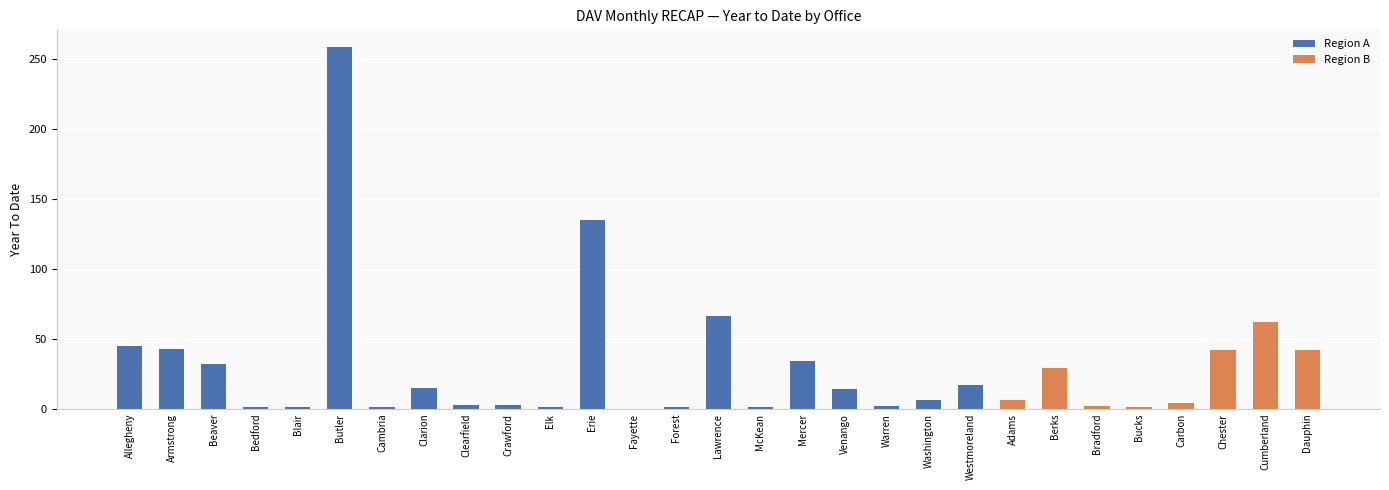

At Warren, list the series in order from largest to smallest.

Region A, Region B